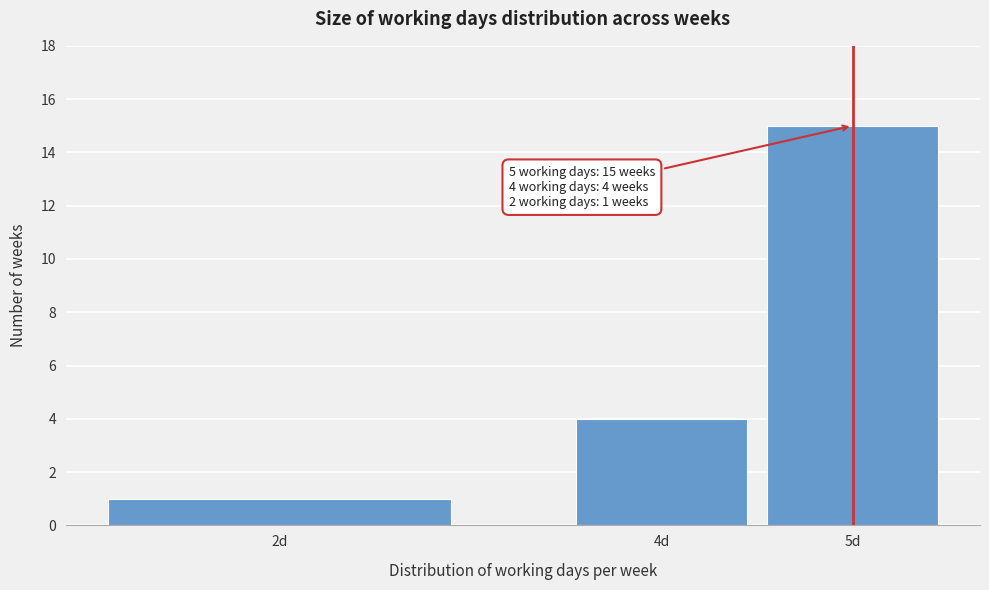

Reading left to right, list all the values displayed in this chart.

2d=1	4d=4	5d=15